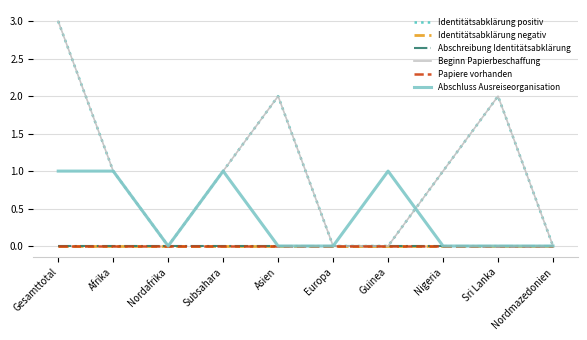

True or false: Abschreibung Identitätsabklärung and Papiere vorhanden intersect in this chart.

False